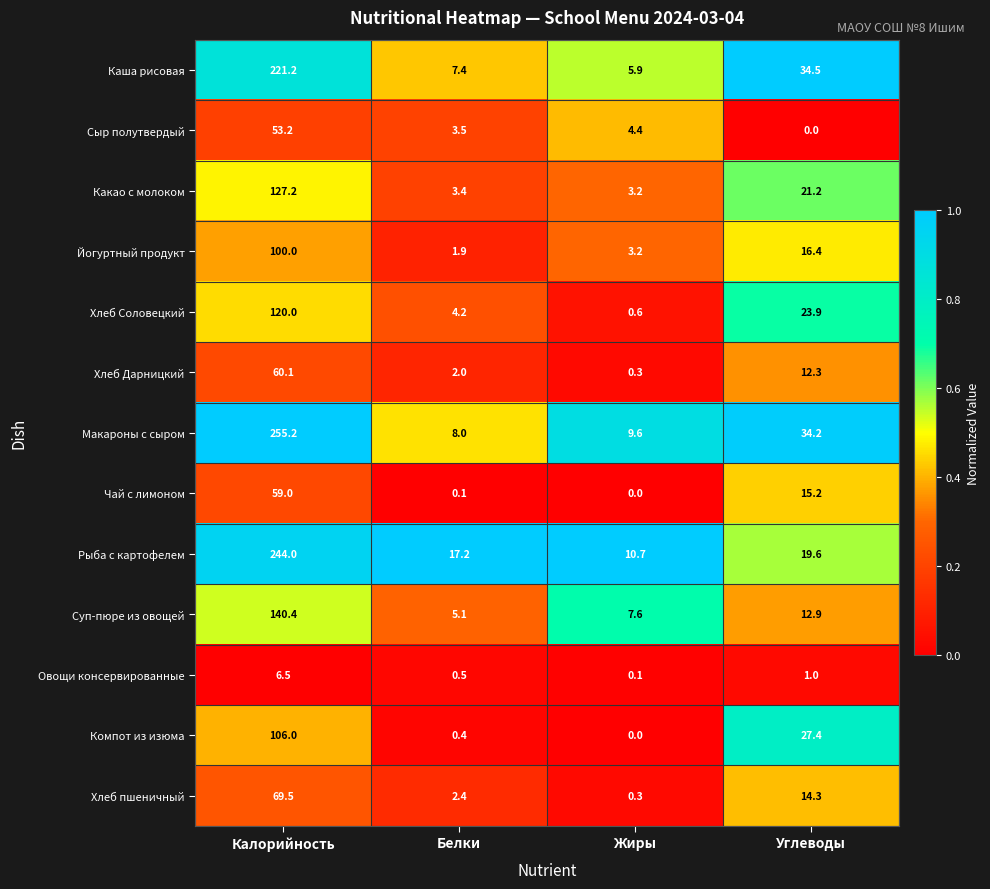

What is the average value of the Макароны с сыром series?

76.8